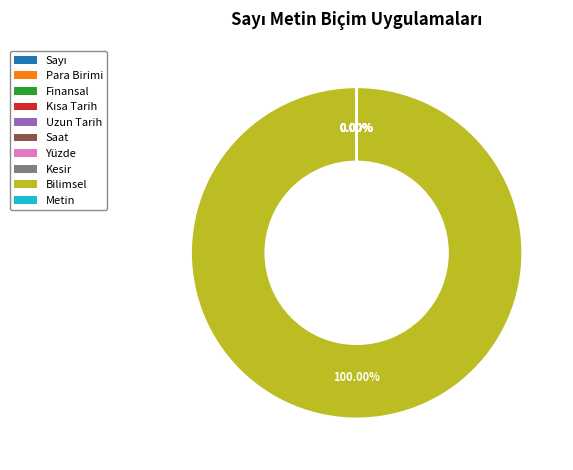

Which category has the biggest portion of the pie?

Bilimsel